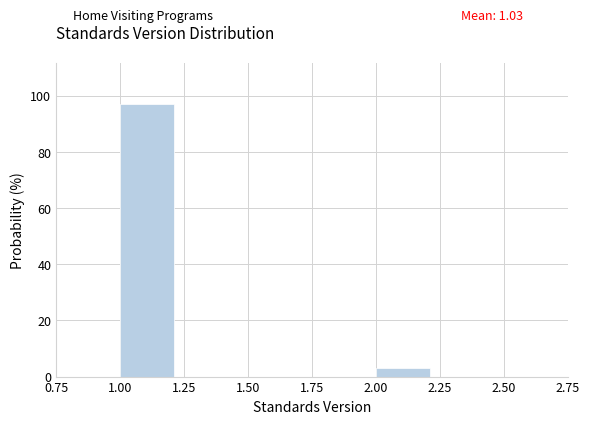

How tall is the bar that spans 1.00 to 1.25 on the x-axis? The values are not printed on the chart, so give them approximately, as read against the axis.

96